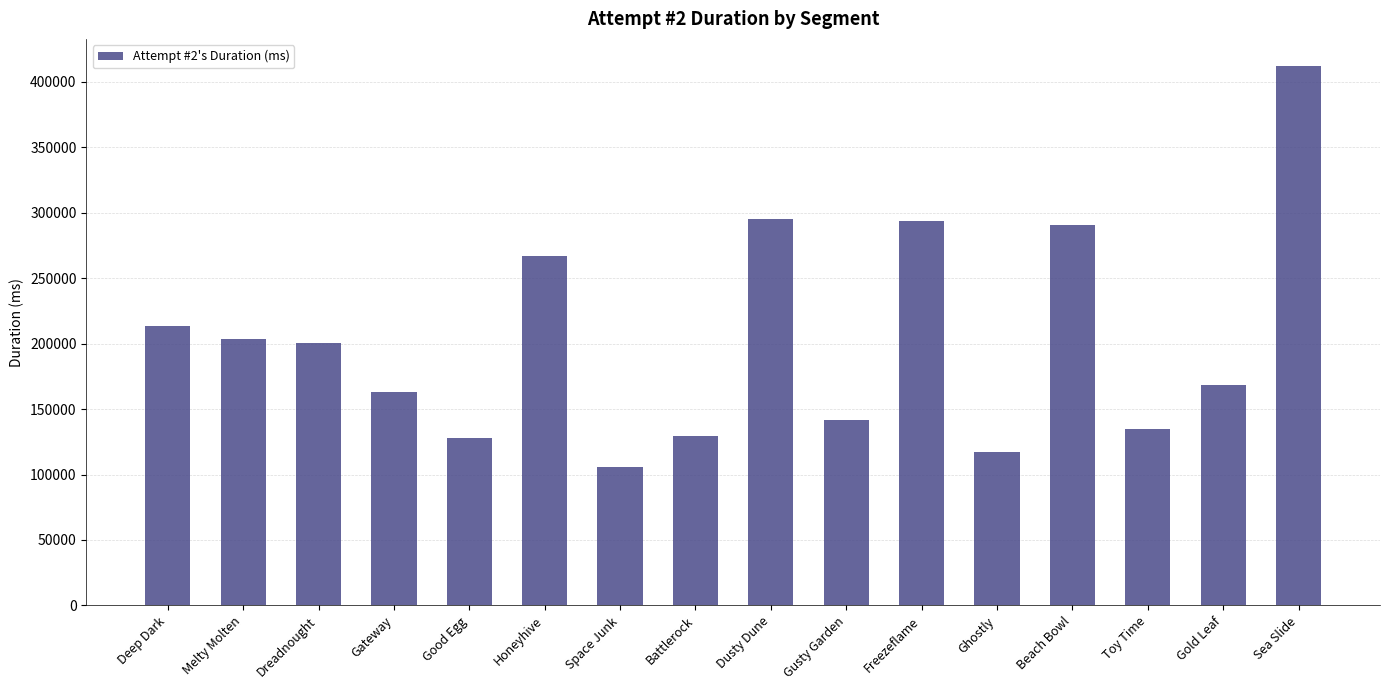

Is it true that the value at Deep Dark is 377626?

False